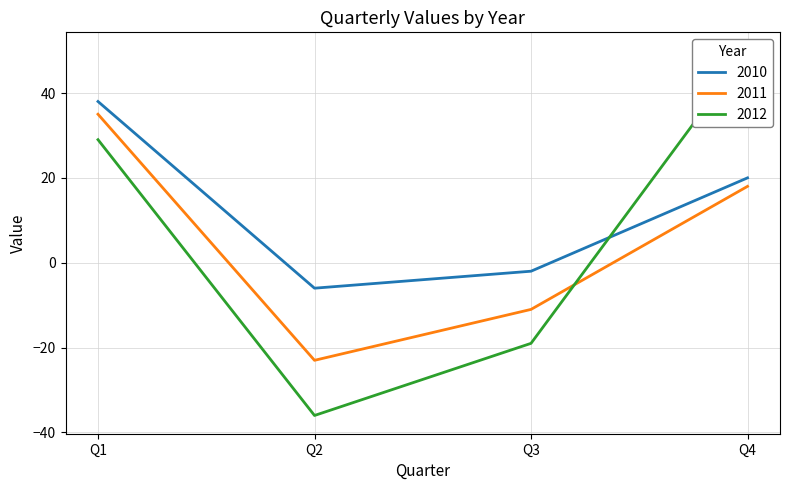

Rank the series at Q4 from highest to lowest value.

2012, 2010, 2011